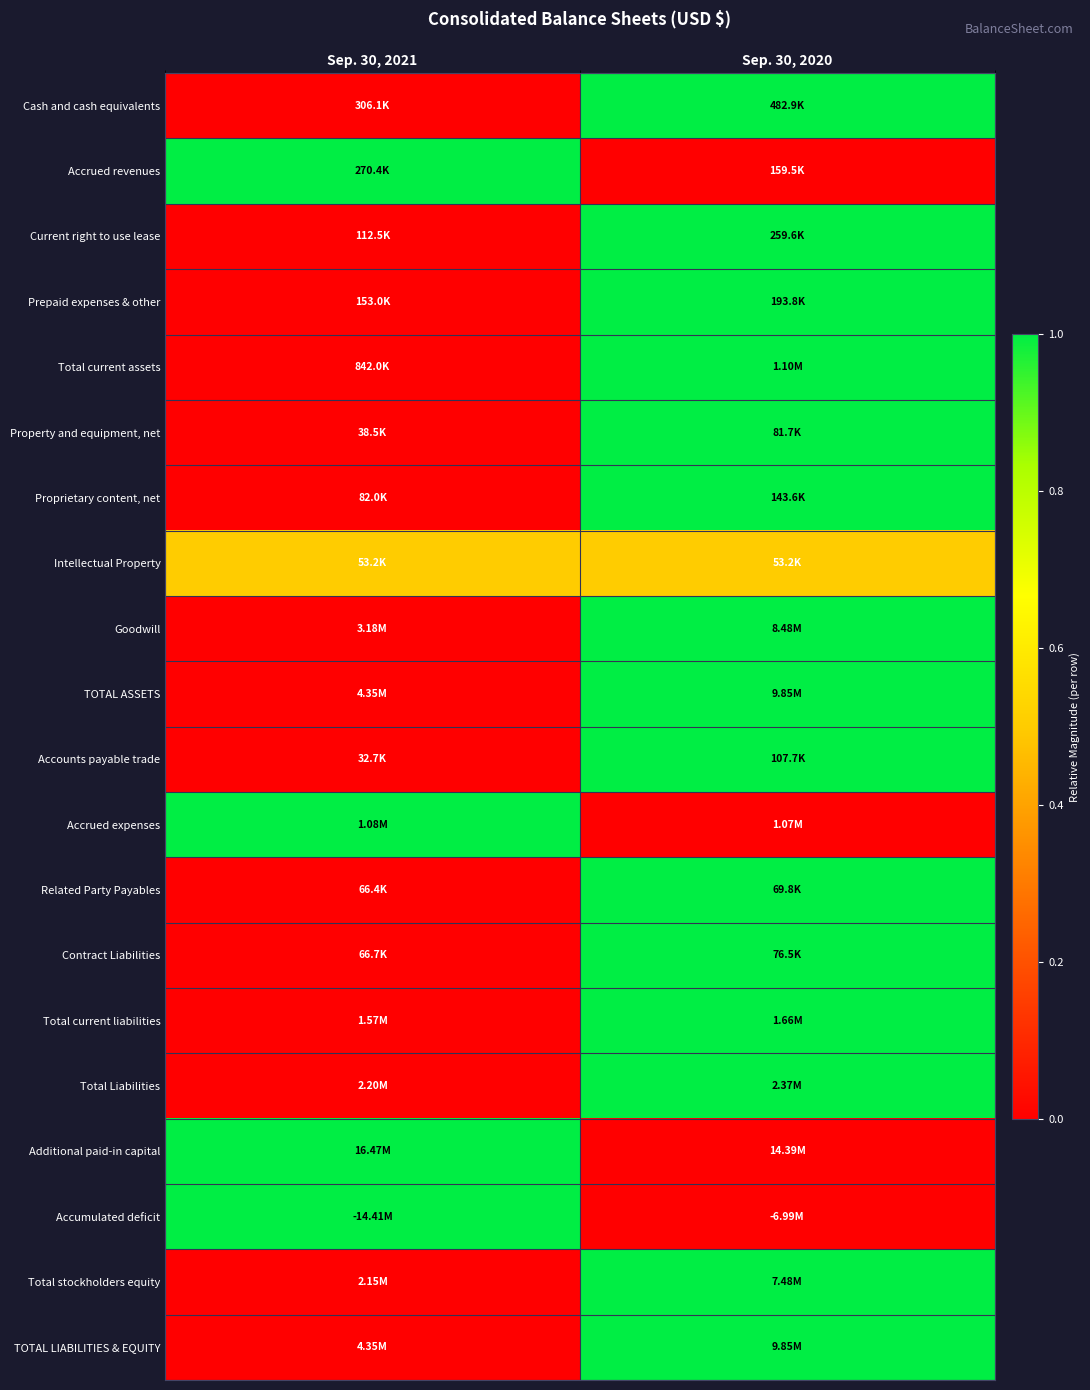

Reading left to right, transcribe all the data shown in this chart.

Cash and cash equivalents: Sep. 30, 2021=0.0	Sep. 30, 2020=1.0
Accrued revenues: Sep. 30, 2021=1.0	Sep. 30, 2020=0.0
Current right to use lease: Sep. 30, 2021=0.0	Sep. 30, 2020=1.0
Prepaid expenses & other: Sep. 30, 2021=0.0	Sep. 30, 2020=1.0
Total current assets: Sep. 30, 2021=0.0	Sep. 30, 2020=1.0
Property and equipment, net: Sep. 30, 2021=0.0	Sep. 30, 2020=1.0
Proprietary content, net: Sep. 30, 2021=0.0	Sep. 30, 2020=1.0
Intellectual Property: Sep. 30, 2021=0.5	Sep. 30, 2020=0.5
Goodwill: Sep. 30, 2021=0.0	Sep. 30, 2020=1.0
TOTAL ASSETS: Sep. 30, 2021=0.0	Sep. 30, 2020=1.0
Accounts payable trade: Sep. 30, 2021=0.0	Sep. 30, 2020=1.0
Accrued expenses: Sep. 30, 2021=1.0	Sep. 30, 2020=0.0
Related Party Payables: Sep. 30, 2021=0.0	Sep. 30, 2020=1.0
Contract Liabilities: Sep. 30, 2021=0.0	Sep. 30, 2020=1.0
Total current liabilities: Sep. 30, 2021=0.0	Sep. 30, 2020=1.0
Total Liabilities: Sep. 30, 2021=0.0	Sep. 30, 2020=1.0
Additional paid-in capital: Sep. 30, 2021=1.0	Sep. 30, 2020=0.0
Accumulated deficit: Sep. 30, 2021=1.0	Sep. 30, 2020=0.0
Total stockholders equity: Sep. 30, 2021=0.0	Sep. 30, 2020=1.0
TOTAL LIABILITIES & EQUITY: Sep. 30, 2021=0.0	Sep. 30, 2020=1.0